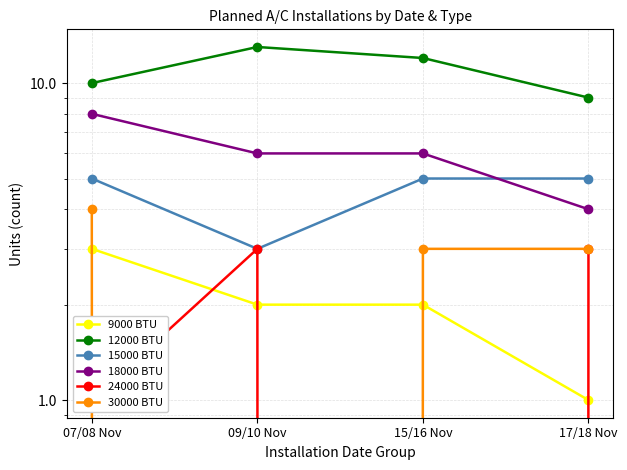

True or false: 18000 BTU and 30000 BTU intersect in this chart.

False